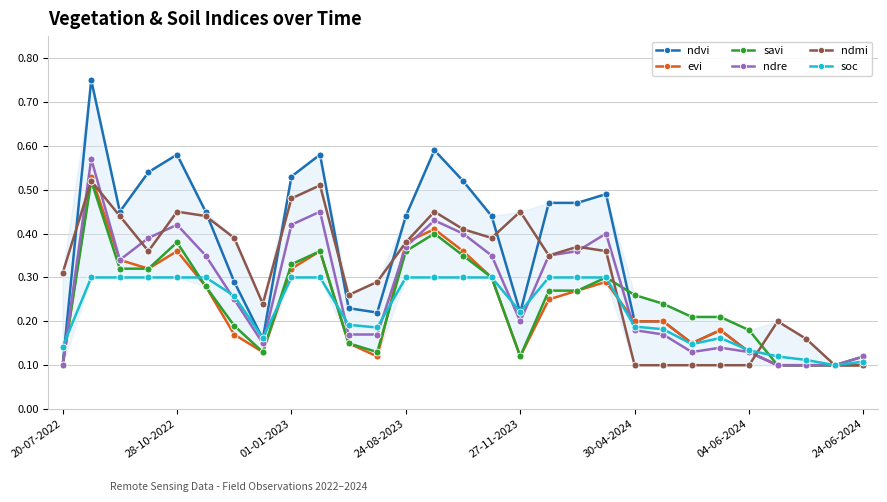

True or false: ndmi has more than 0 interior local peaks.

True